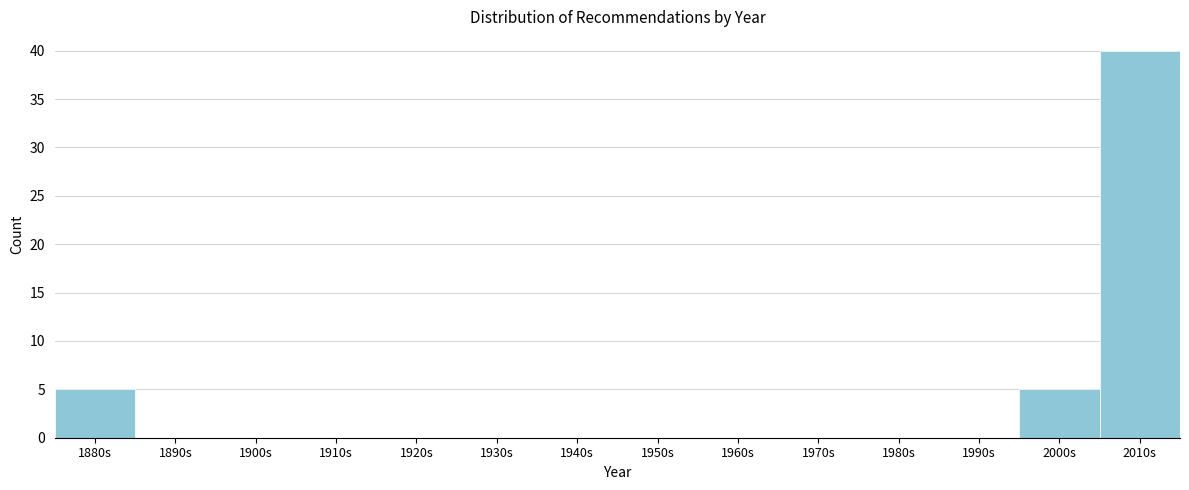

Reading left to right, list all the values displayed in this chart.

1880s=5	1890s=0	1900s=0	1910s=0	1920s=0	1930s=0	1940s=0	1950s=0	1960s=0	1970s=0	1980s=0	1990s=0	2000s=5	2010s=40